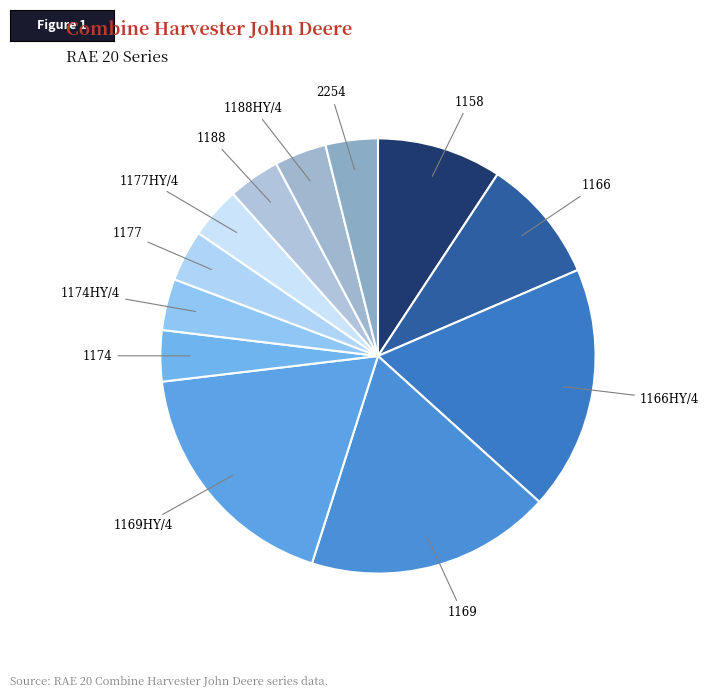

True or false: 1169 accounts for 18% of the total.

True